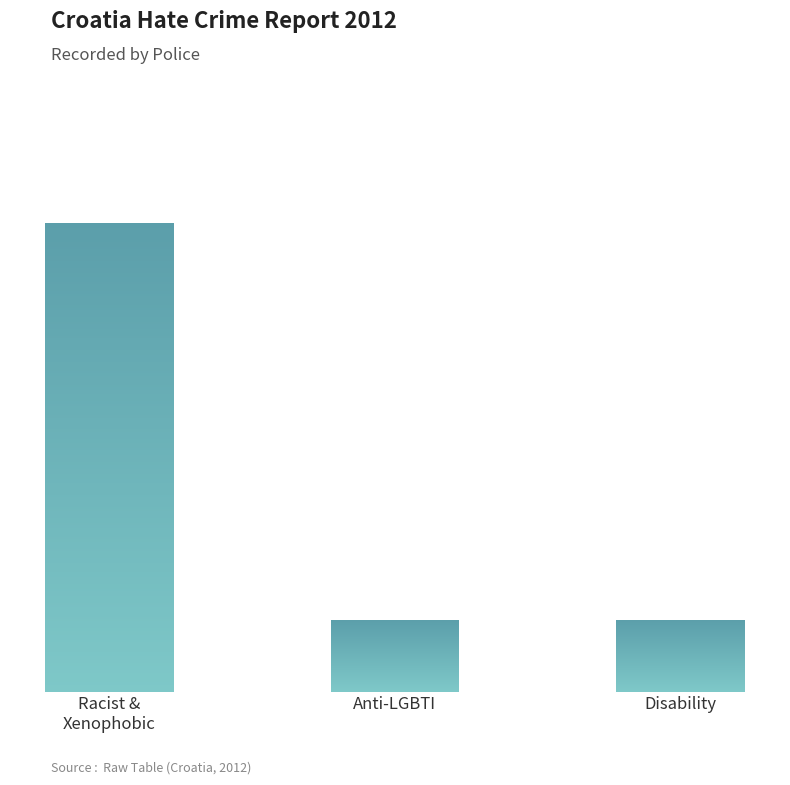

Are the bars grouped side by side (vs. stacked)?

No